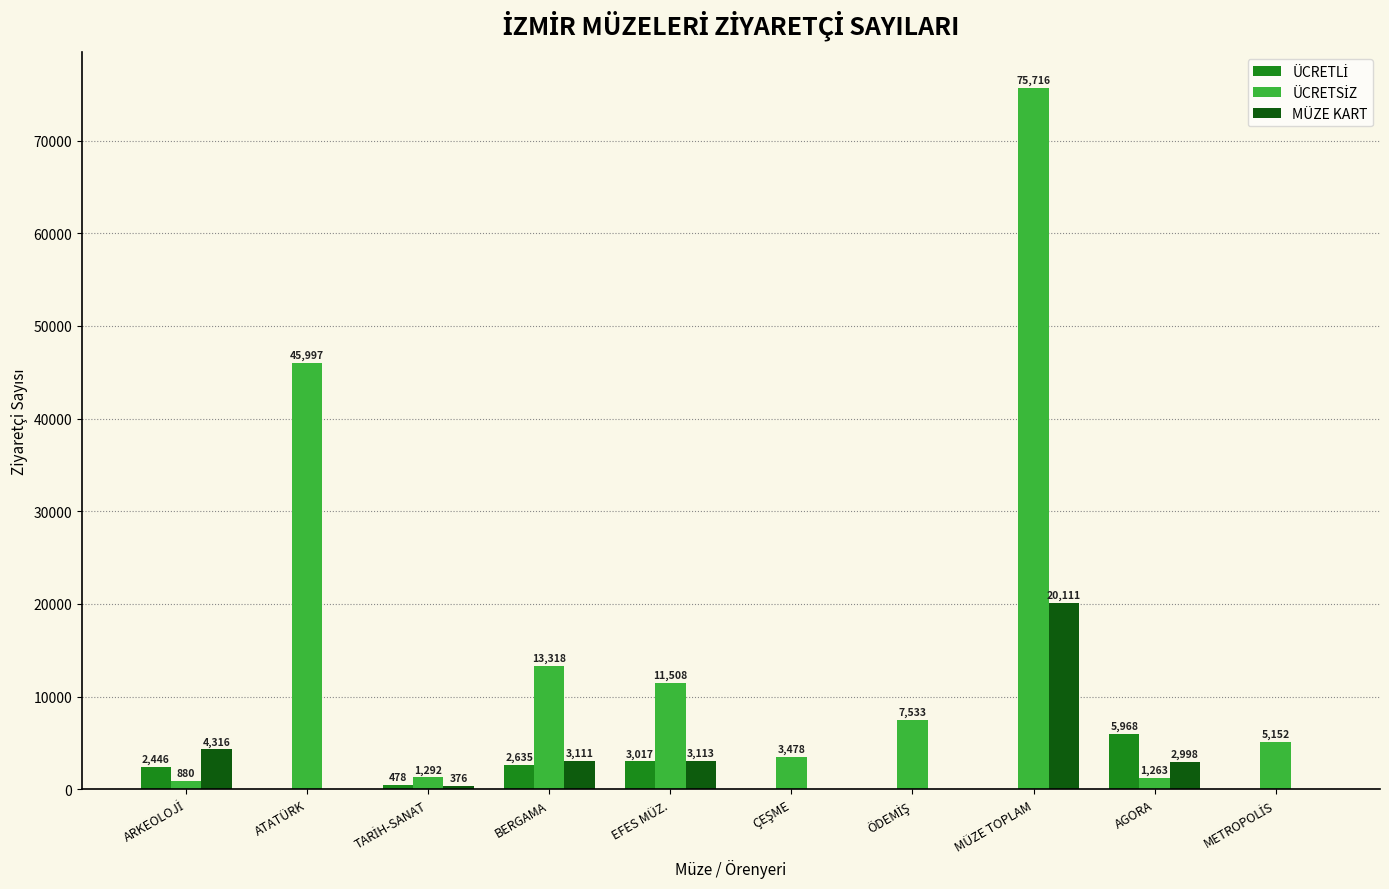

What value does the MÜZE KART series have at MÜZE TOPLAM?

20111